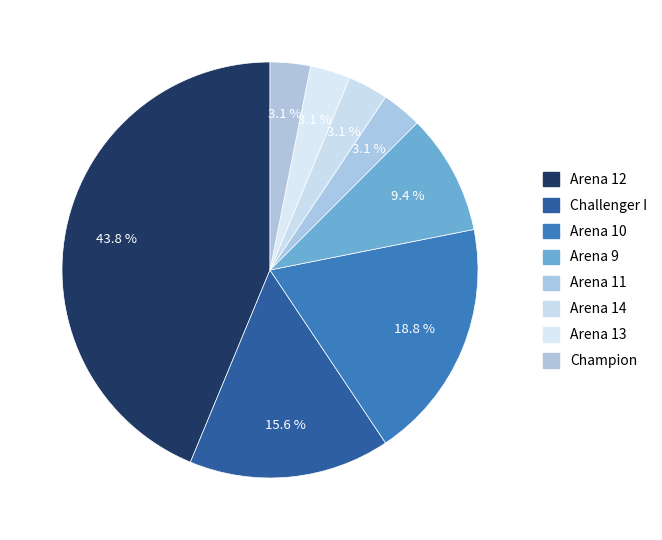

Count the number of slices in the pie.

8